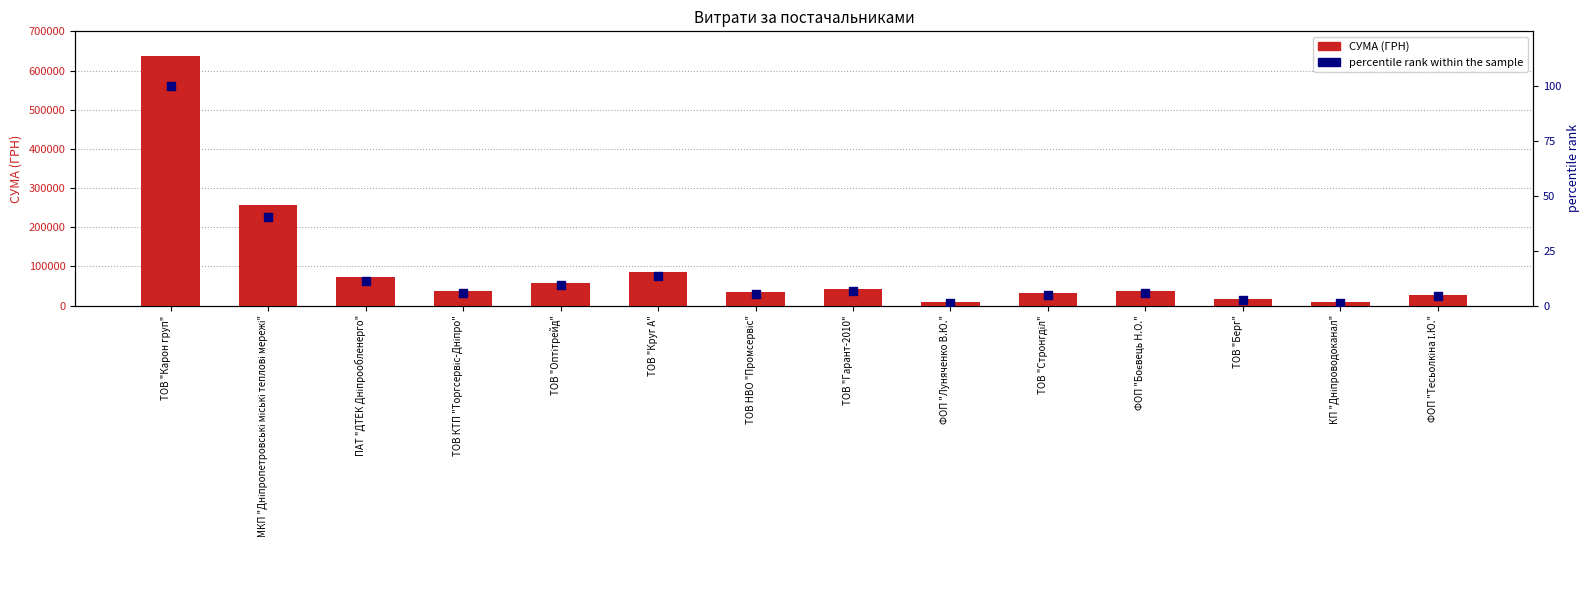

Which series has the largest Y range (max minus min)?

СУМА (ГРН)